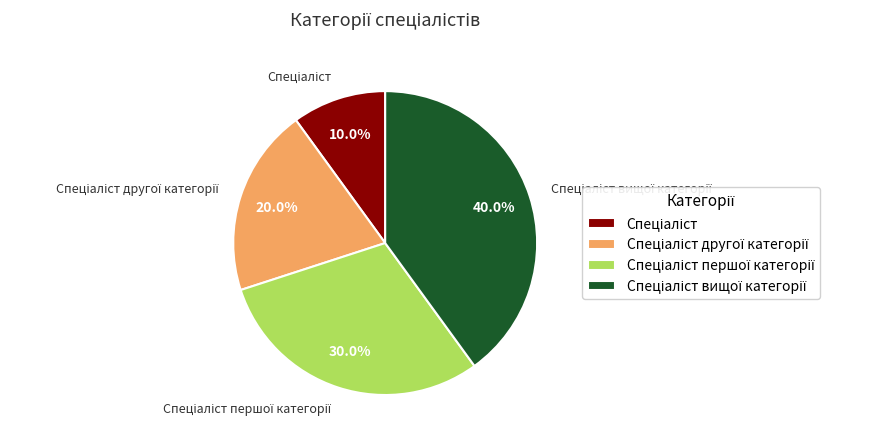

Is there any slice that represents more than half of the pie?

No